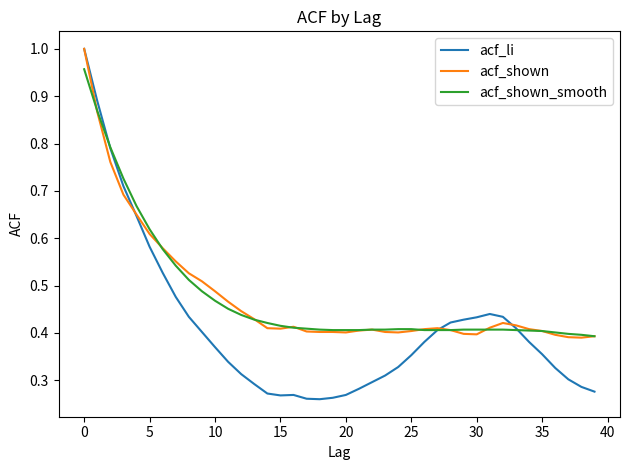

Does the chart have visible grid lines?

No